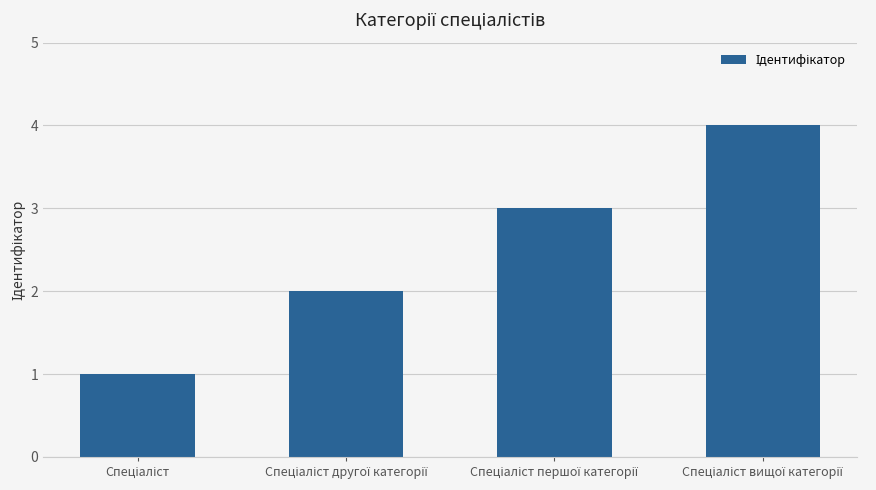

What is the greatest value displayed?

4